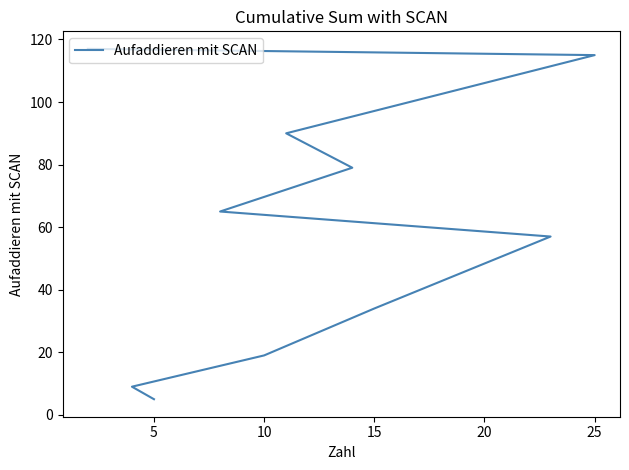

How many lines are shown in the chart?

1